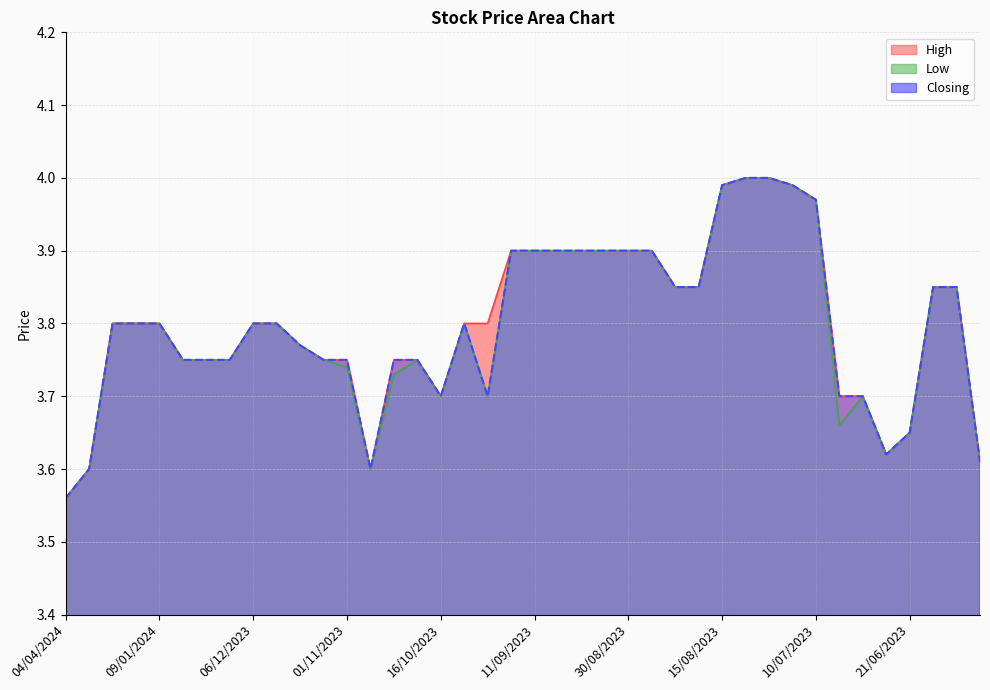

What is the total value across all series at 31?

12.0